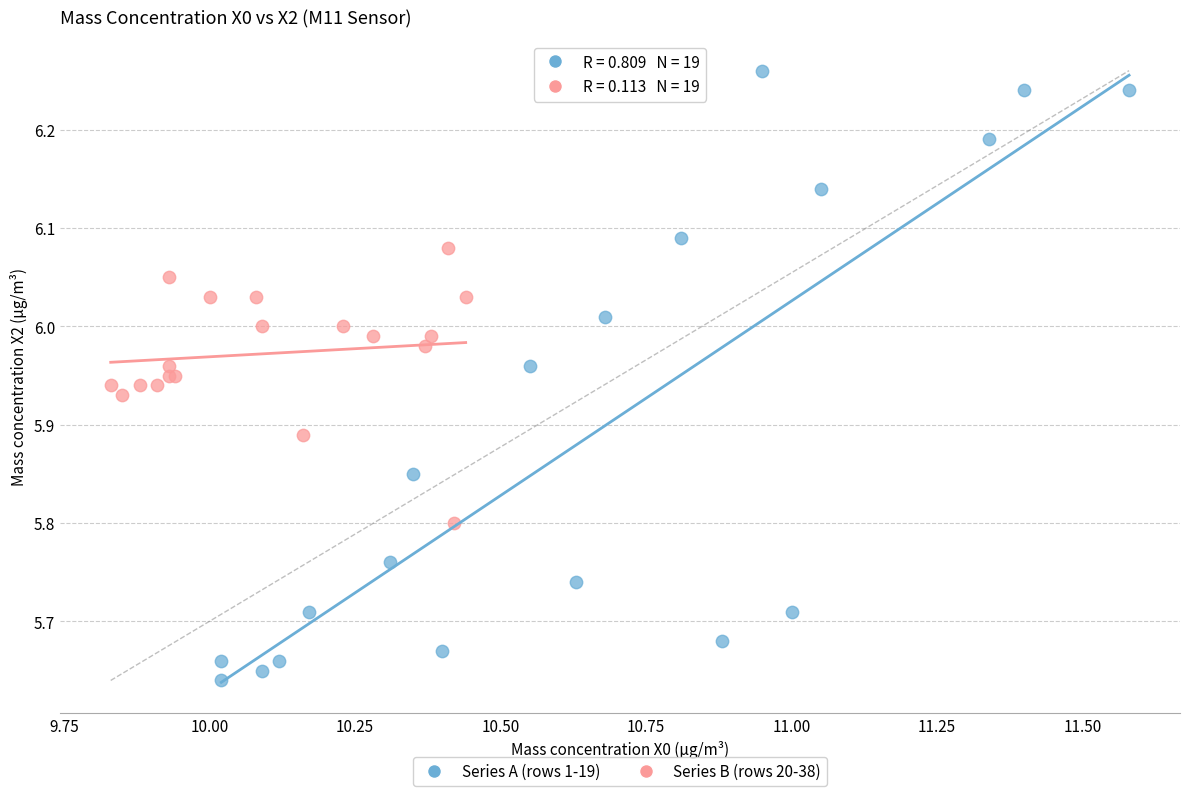

What are all the series names shown in the legend?

Series A (rows 1-19), Series B (rows 20-38)